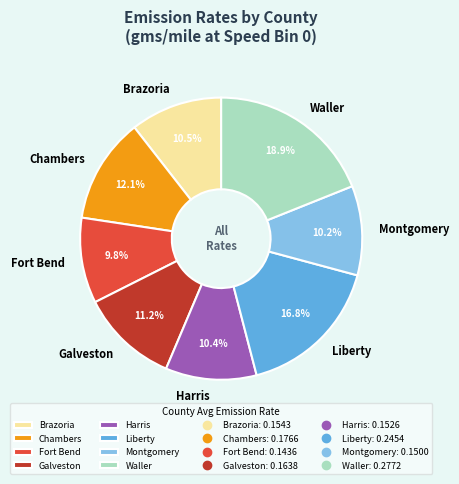

What percentage is the Montgomery slice, to the nearest percent?

10%